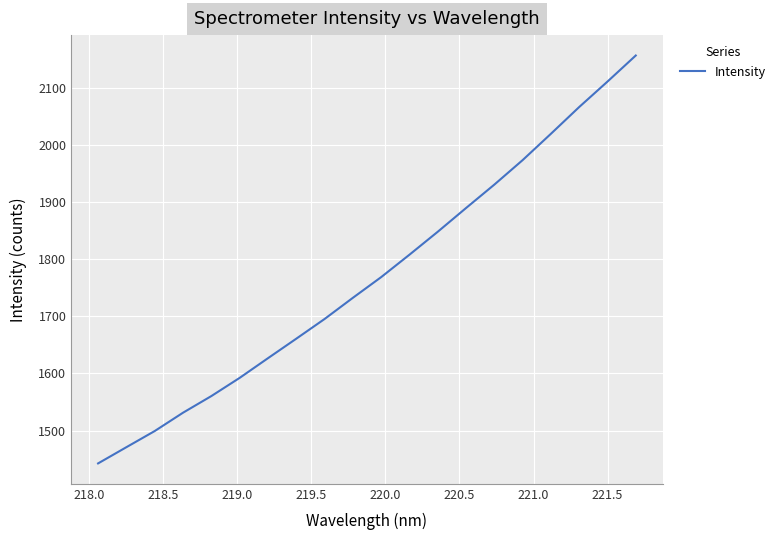

What is the average value?

1769.3